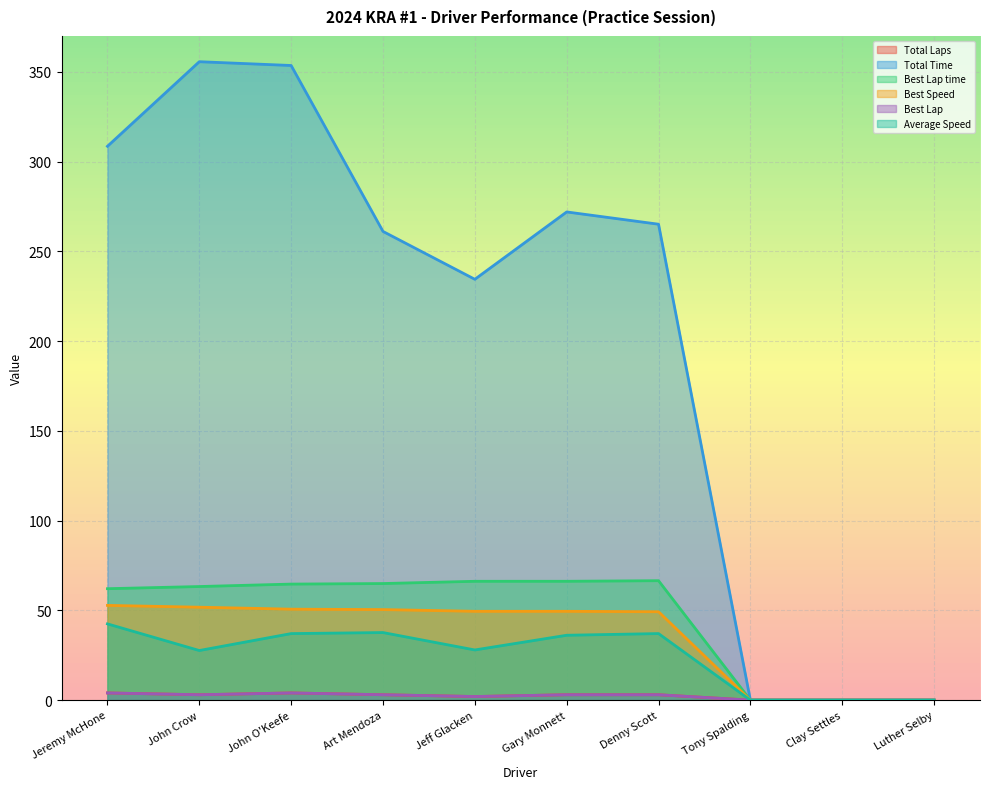

What is the difference between the highest and lowest values at John Crow?

352.7